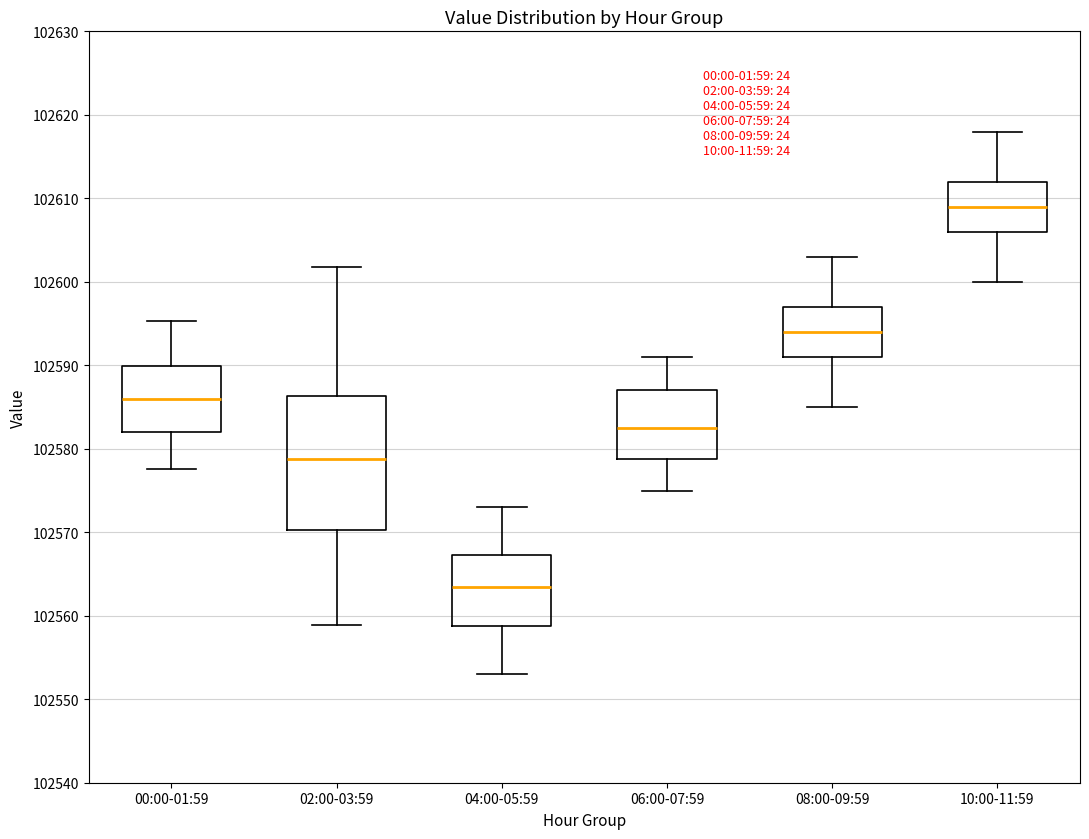

Reading left to right, read every box against the y-axis: the position of its median line, the range the box covers, and the ends of its whiskers. The values are not printed on the chart, so give them approximately, as read against the axis.

00:00-01:59: median 102586, box 102582 to 102590, whiskers 102578 to 102595
02:00-03:59: median 102579, box 102570 to 102586, whiskers 102559 to 102602
04:00-05:59: median 102564, box 102559 to 102567, whiskers 102553 to 102573
06:00-07:59: median 102583, box 102579 to 102587, whiskers 102575 to 102591
08:00-09:59: median 102594, box 102591 to 102597, whiskers 102585 to 102603
10:00-11:59: median 102609, box 102606 to 102612, whiskers 102600 to 102618